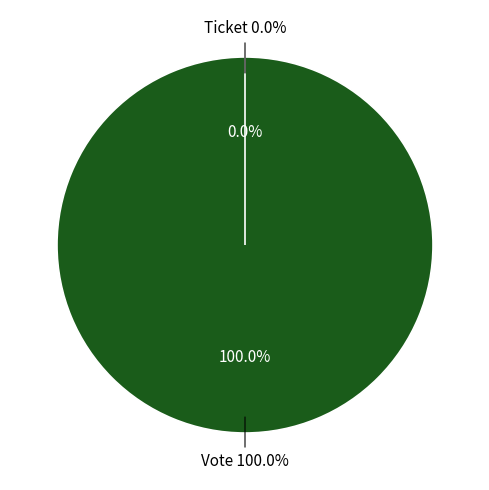

To the nearest percent, what is the difference between the largest and smallest slice percentages?

100%